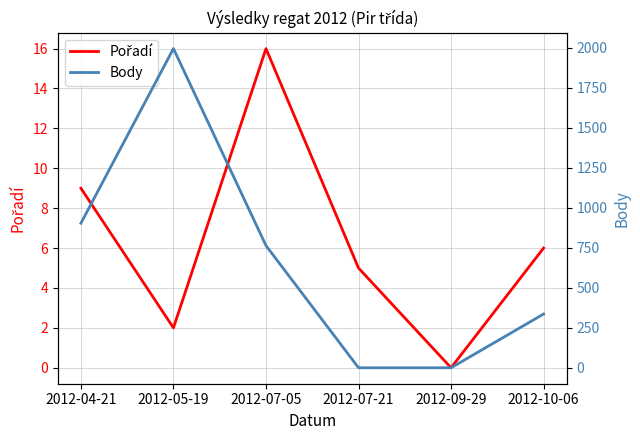

What is the average value of the Pořadí series?

6